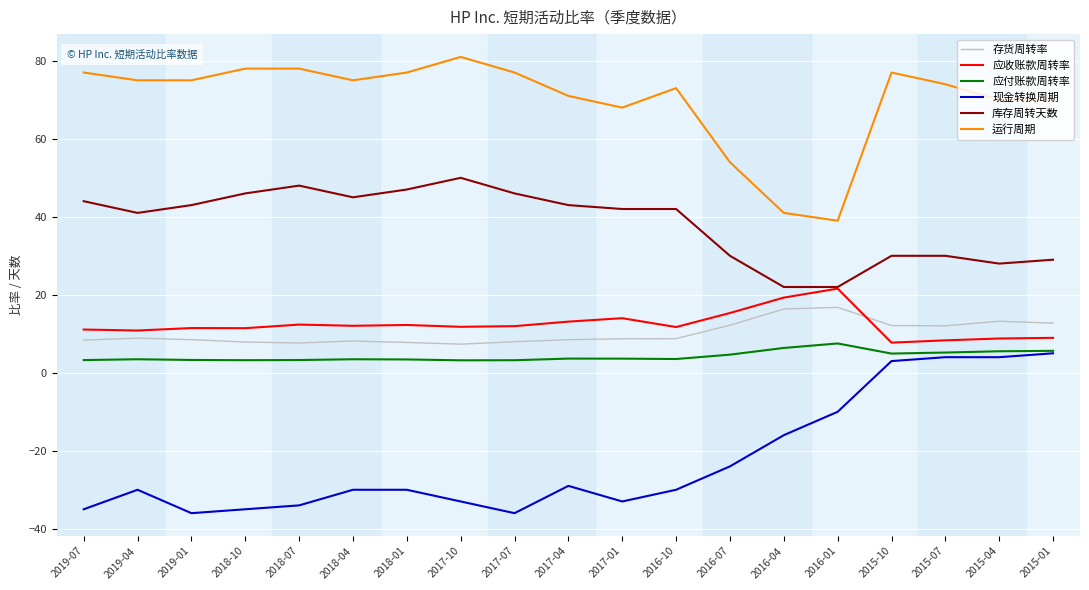

At 2019-04, list the series in order from largest to smallest.

运行周期, 库存周转天数, 应收账款周转率, 存货周转率, 应付账款周转率, 现金转换周期